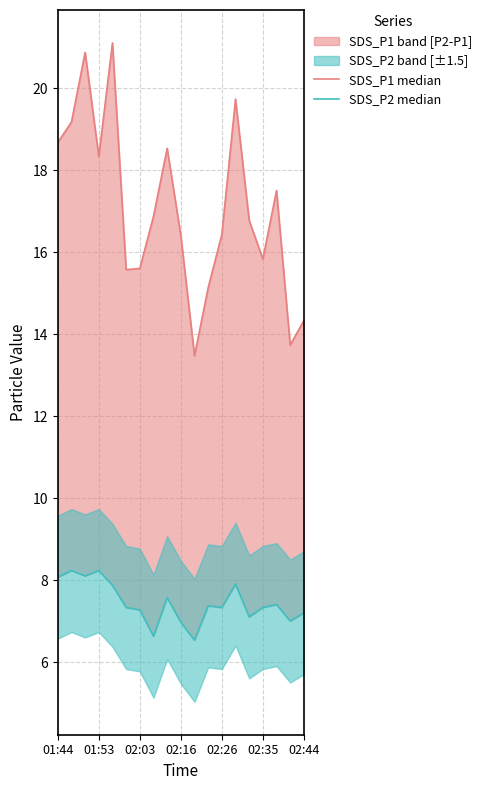

What is the difference between the maximum and minimum values in the SDS_P2 median series?

1.7